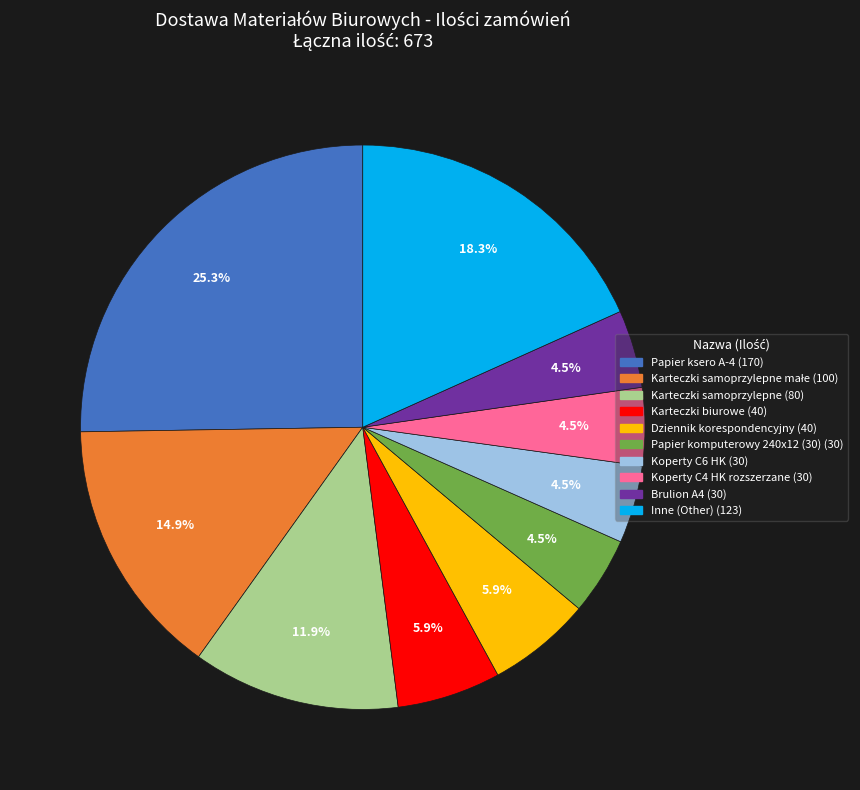

Is there a majority slice in this chart?

No